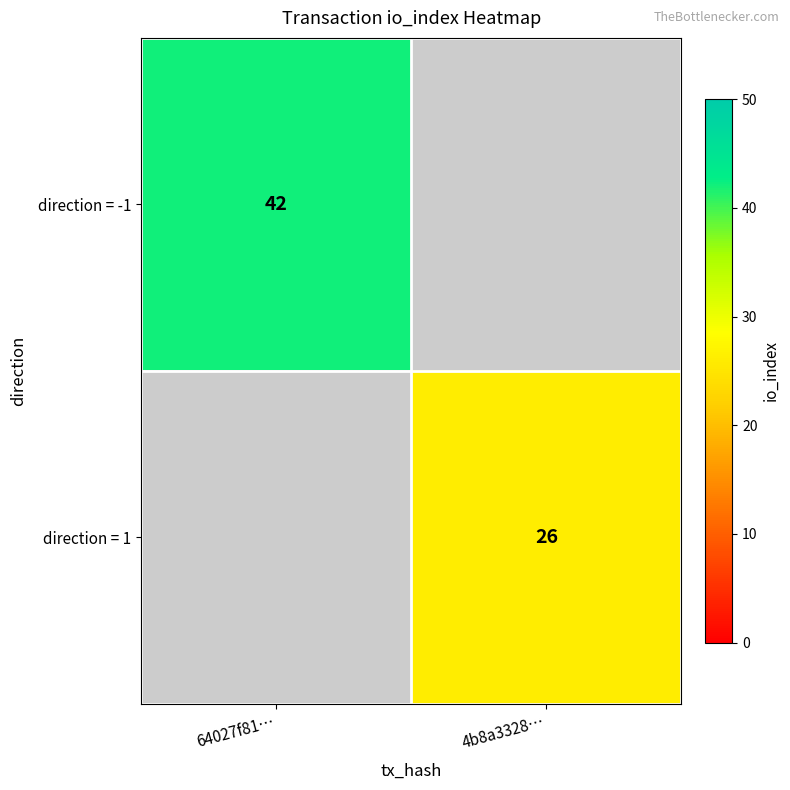

Between 4b8a3328… and 64027f81…, which is larger?

64027f81…